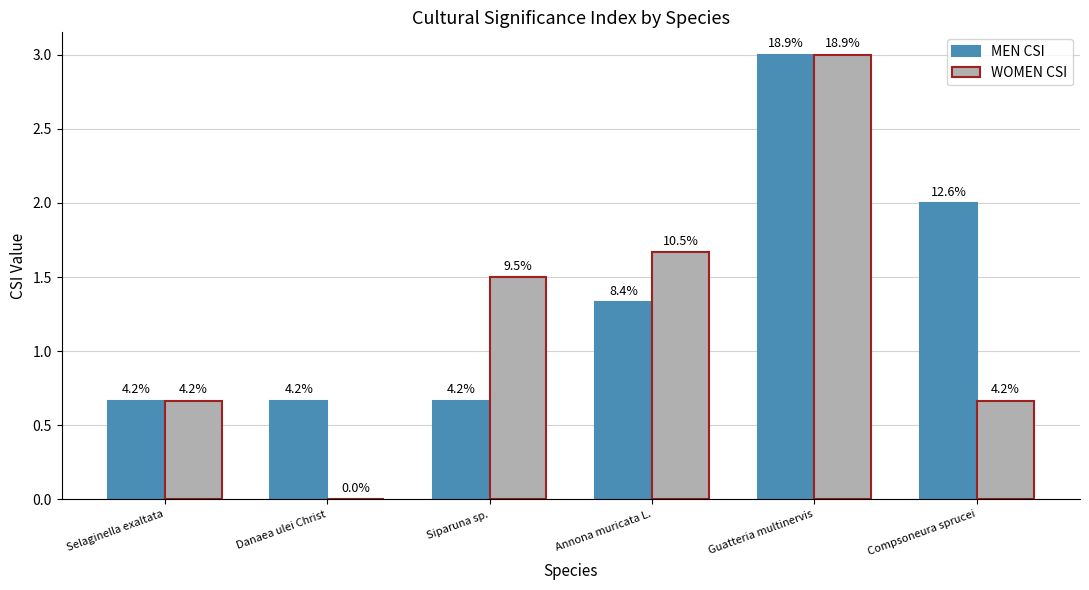

How many groups of bars are there?

6